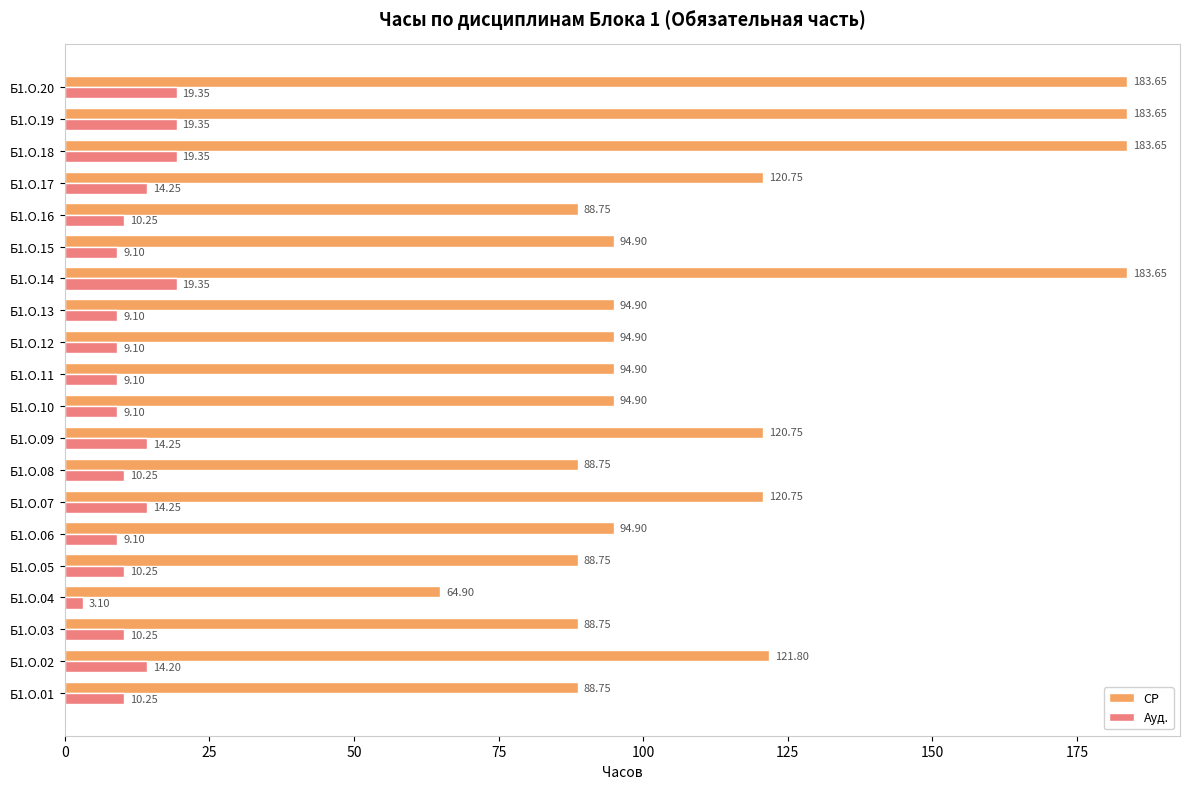

What is the difference between the highest and lowest values at Б1.О.04?

61.8